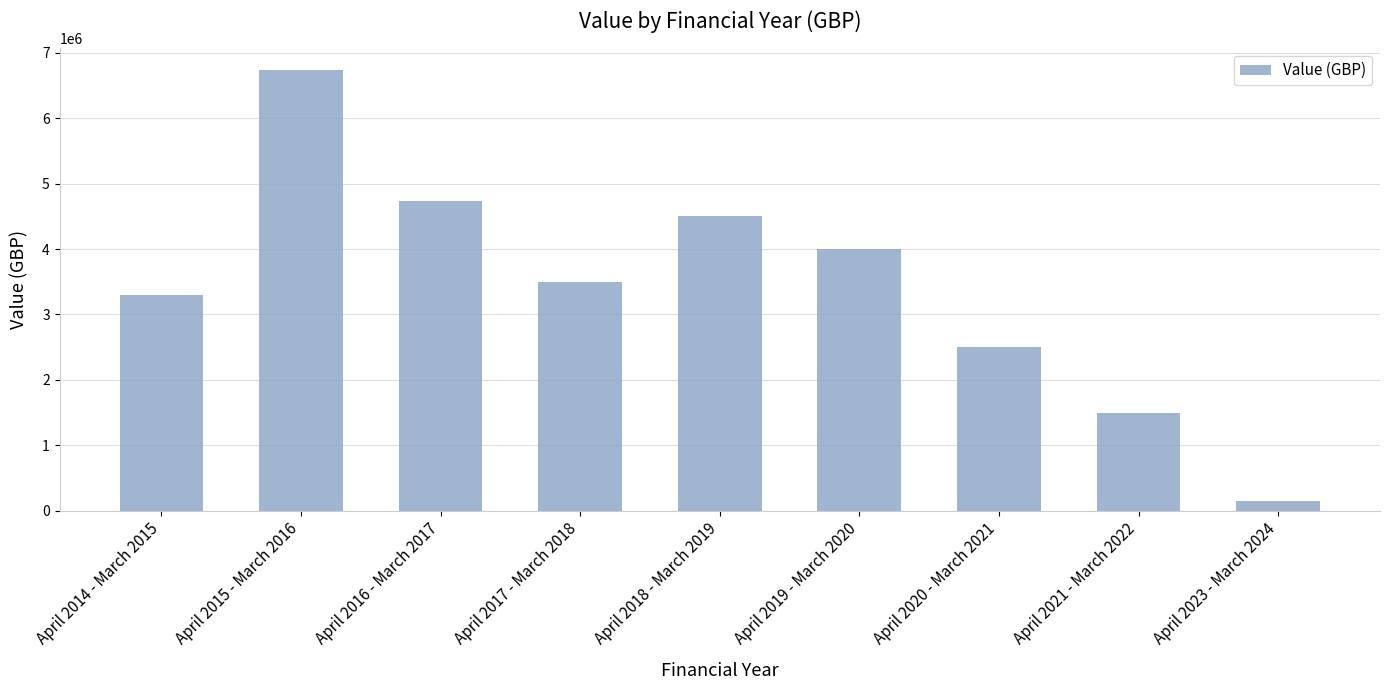

What is the change in value from April 2019 - March 2020 to April 2023 - March 2024?

-3860000